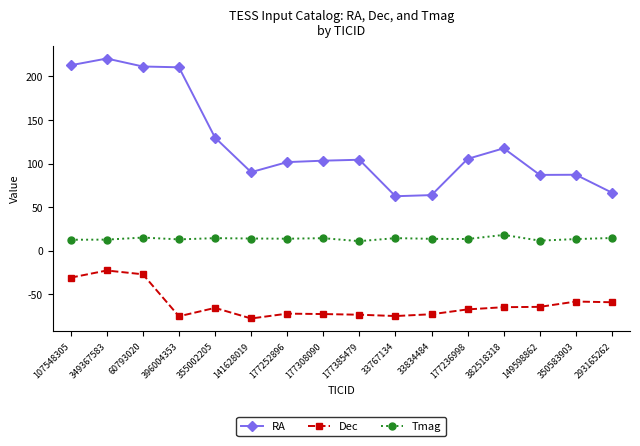

What is the difference between the maximum and minimum values in the Dec series?

55.1